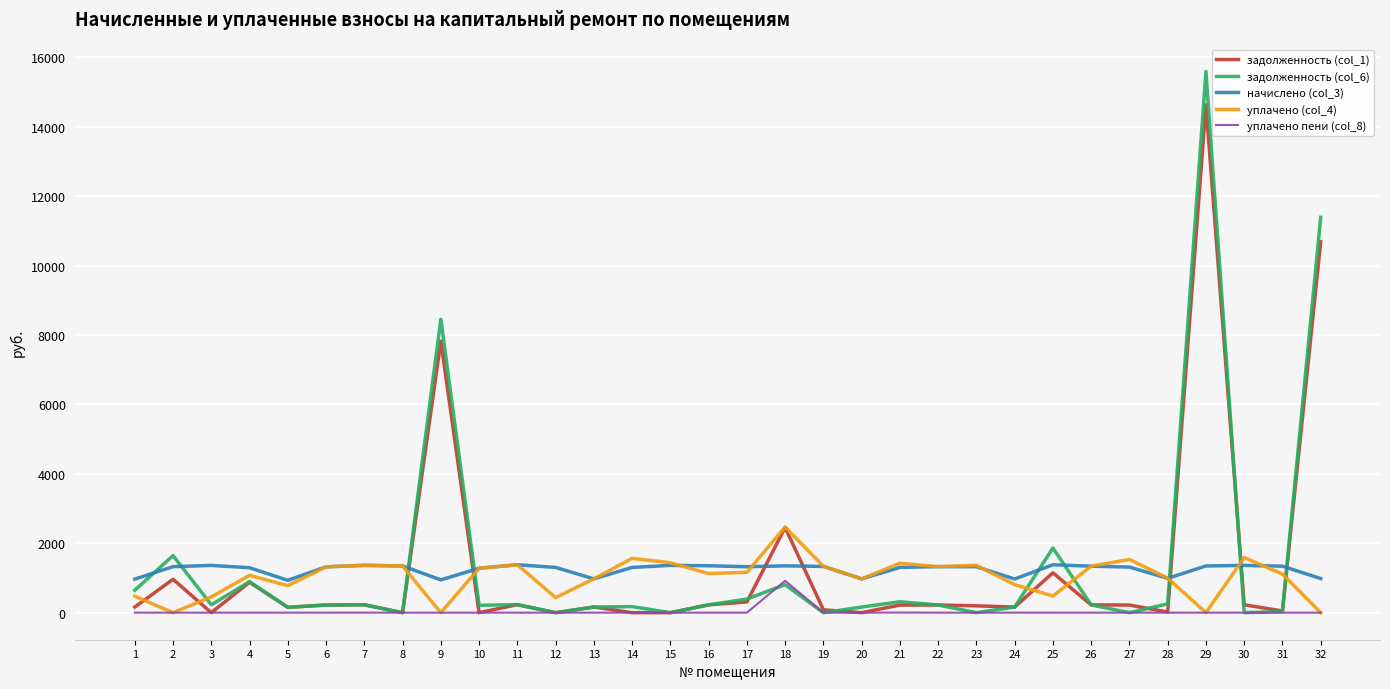

Is the value of задолженность (col_1) at 20 greater than the value of начислено (col_3) at 28?

No